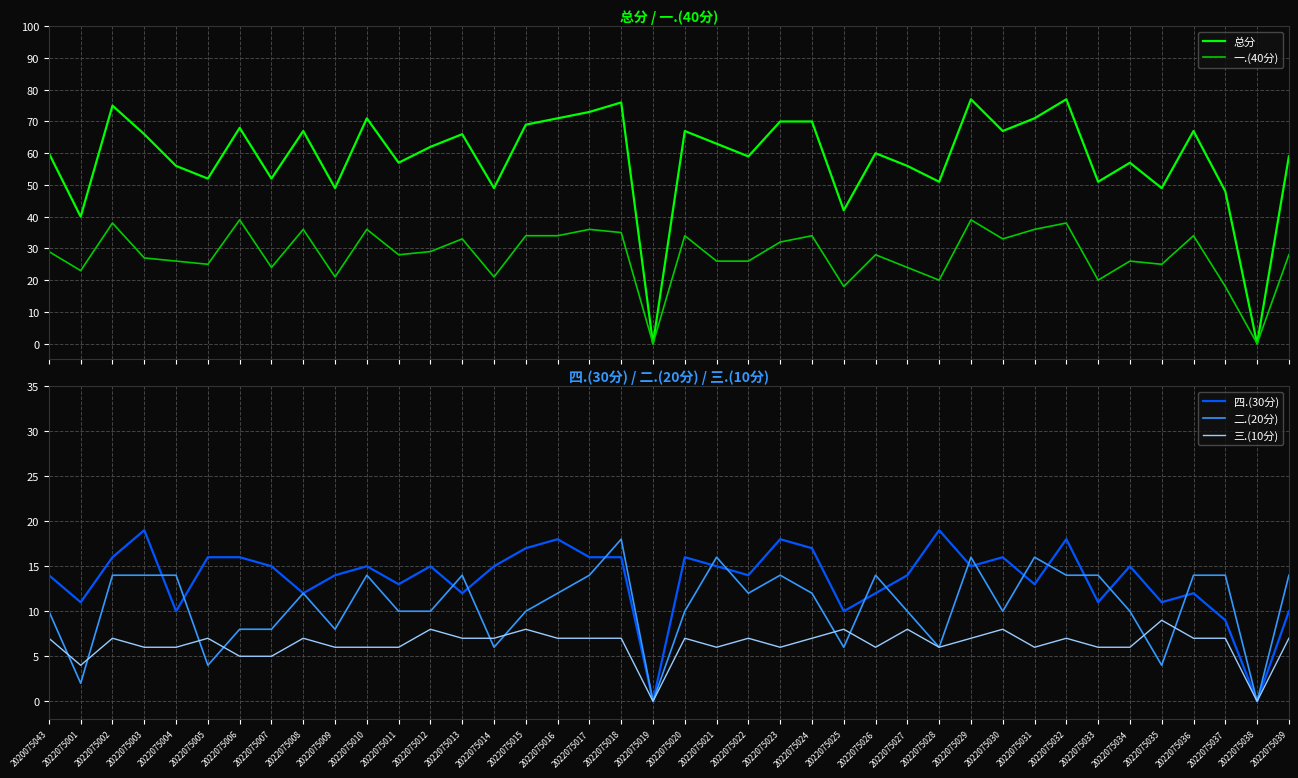

Reading left to right, what are all the values shown in this chart?

总分: 60	40	75	66	56	52	68	52	67	49	71	57	62	66	49	69	71	73	76	0	67	63	59	70	70	42	60	56	51	77	67	71	77	51	57	49	67	48	0	59
一.(40分): 29	23	38	27	26	25	39	24	36	21	36	28	29	33	21	34	34	36	35	0	34	26	26	32	34	18	28	24	20	39	33	36	38	20	26	25	34	18	0	28
四.(30分): 14	11	16	19	10	16	16	15	12	14	15	13	15	12	15	17	18	16	16	0	16	15	14	18	17	10	12	14	19	15	16	13	18	11	15	11	12	9	0	10
二.(20分): 10	2	14	14	14	4	8	8	12	8	14	10	10	14	6	10	12	14	18	0	10	16	12	14	12	6	14	10	6	16	10	16	14	14	10	4	14	14	0	14
三.(10分): 7	4	7	6	6	7	5	5	7	6	6	6	8	7	7	8	7	7	7	0	7	6	7	6	7	8	6	8	6	7	8	6	7	6	6	9	7	7	0	7